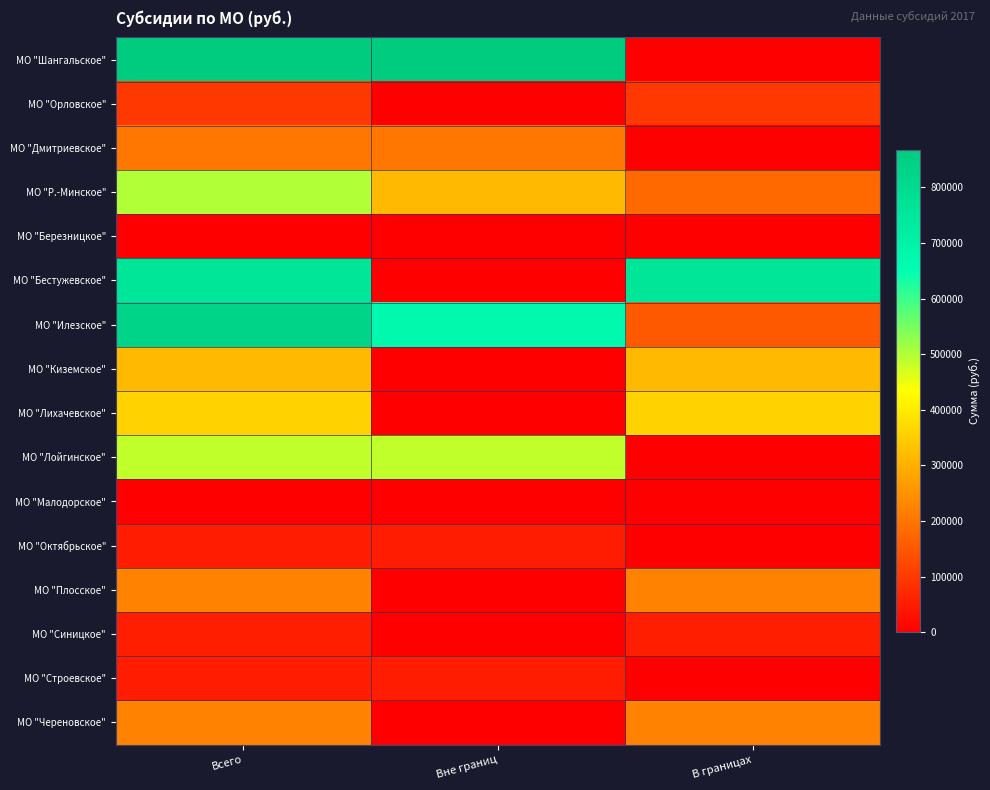

How many categories are shown in the chart?

3